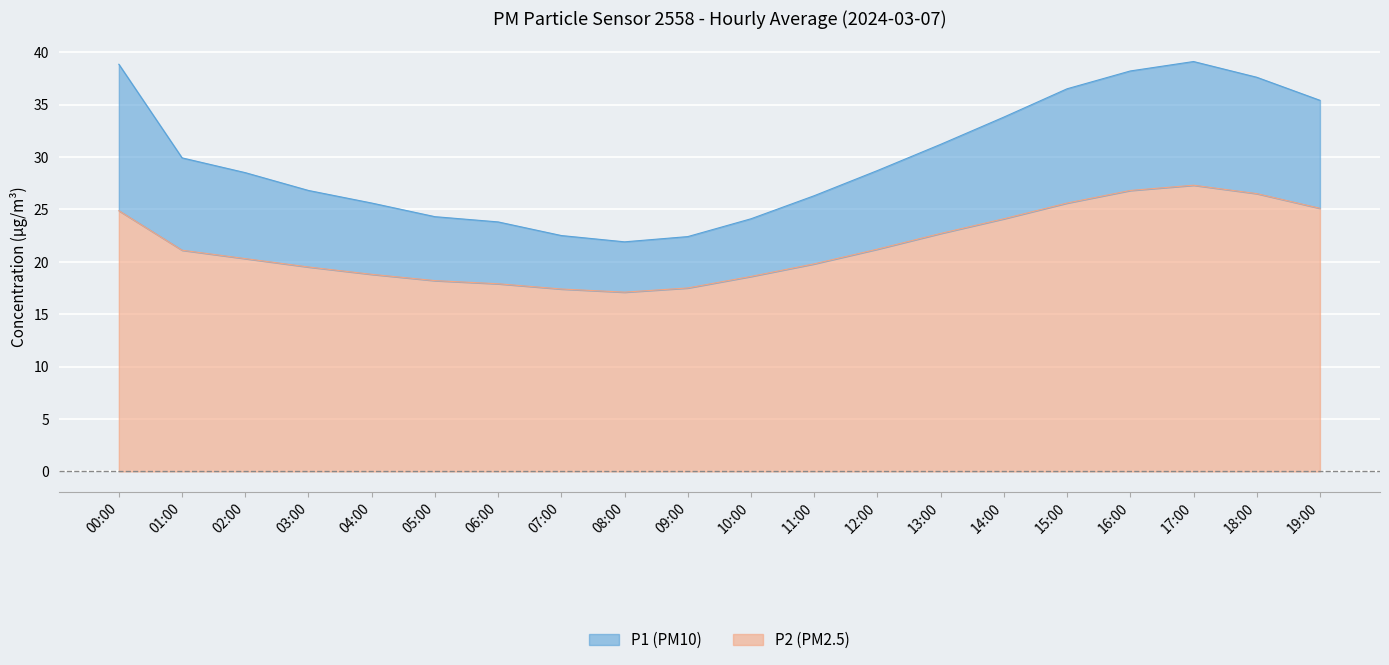

What is the difference between the maximum and minimum values in the P1 series?

17.2